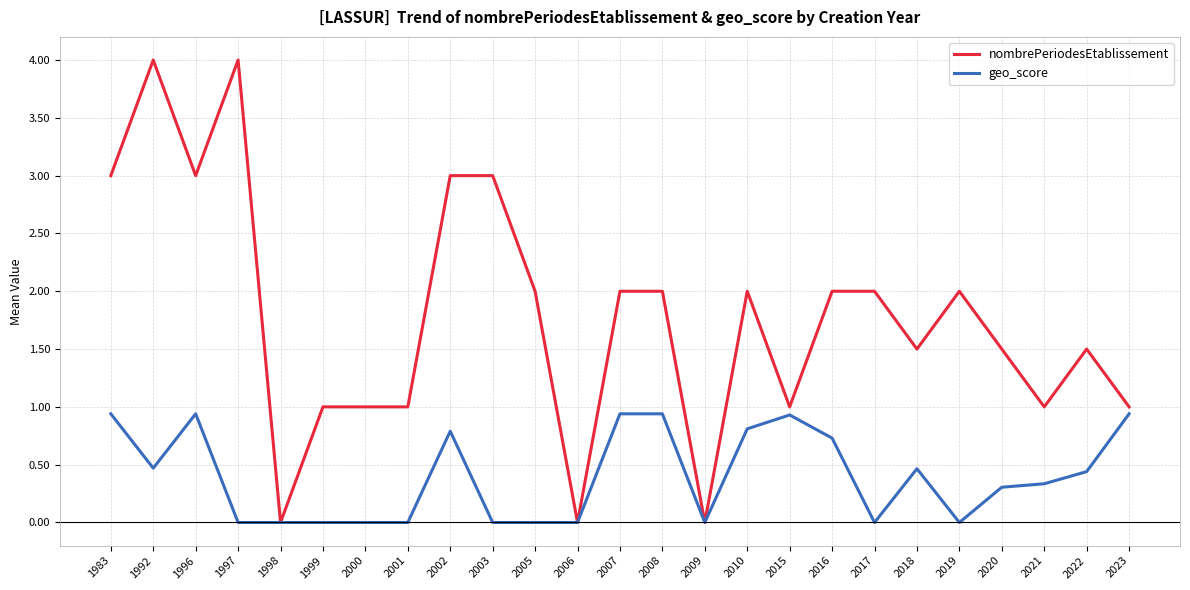

What are all the series names shown in the legend?

nombrePeriodesEtablissement, geo_score